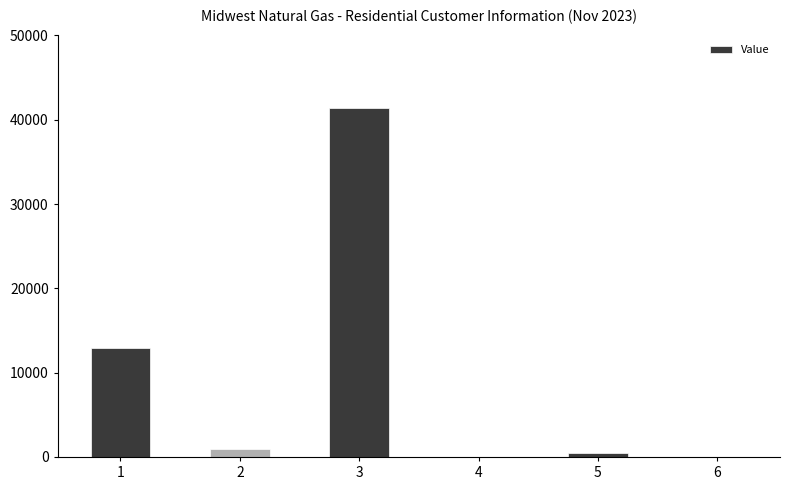

What is the sum of all values?

55788.5